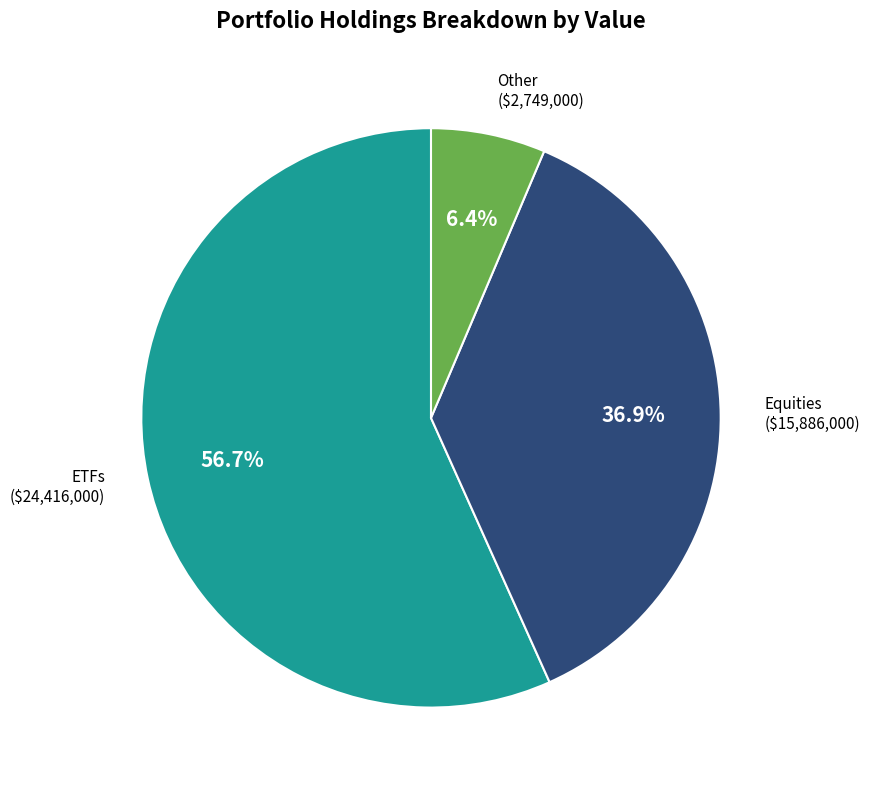

Is there any slice that represents more than half of the pie?

Yes